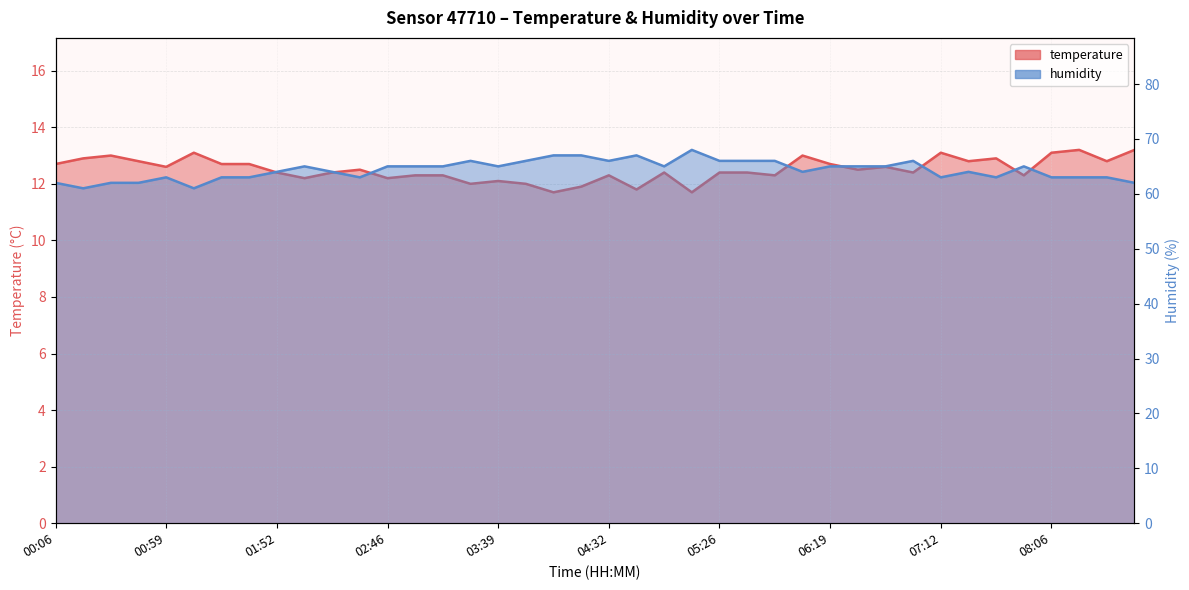

What is the label of the 39th point from the left?

08:32